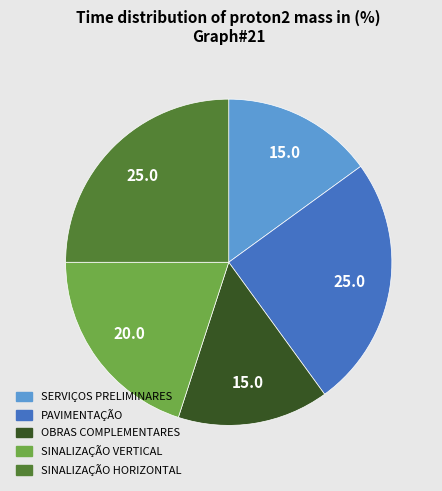

Is there any slice that represents more than half of the pie?

No